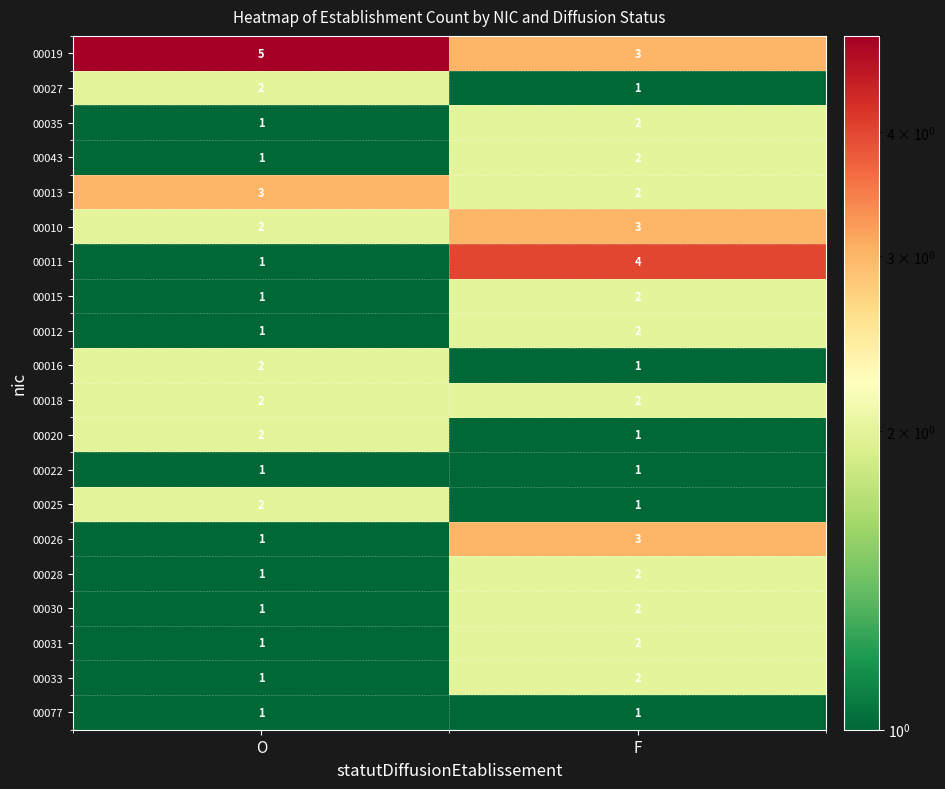

What is the difference between the highest and lowest values at F?

3